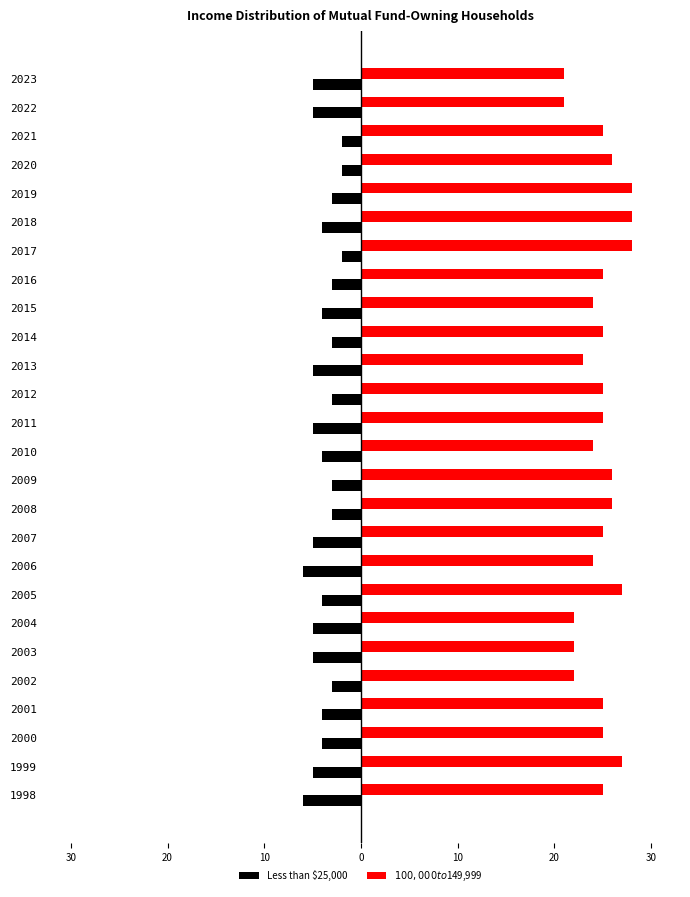

What is the greatest value displayed?

28